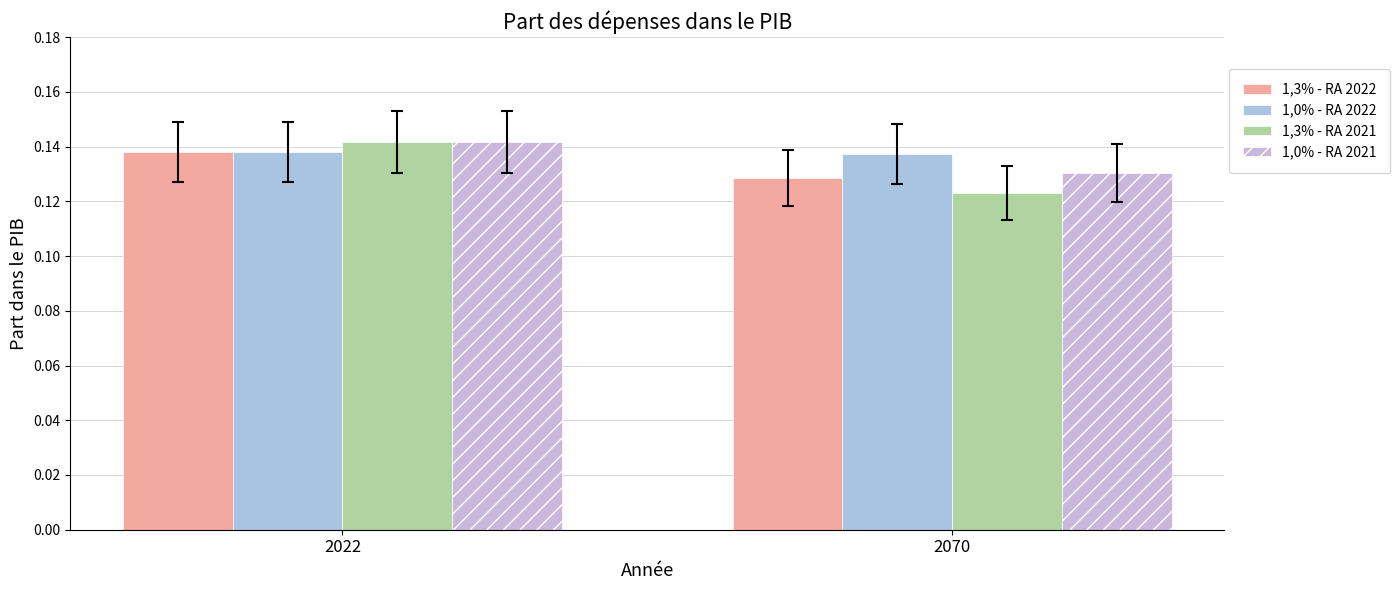

What value does the 1,3% - RA 2022 series have at 2022?

0.1